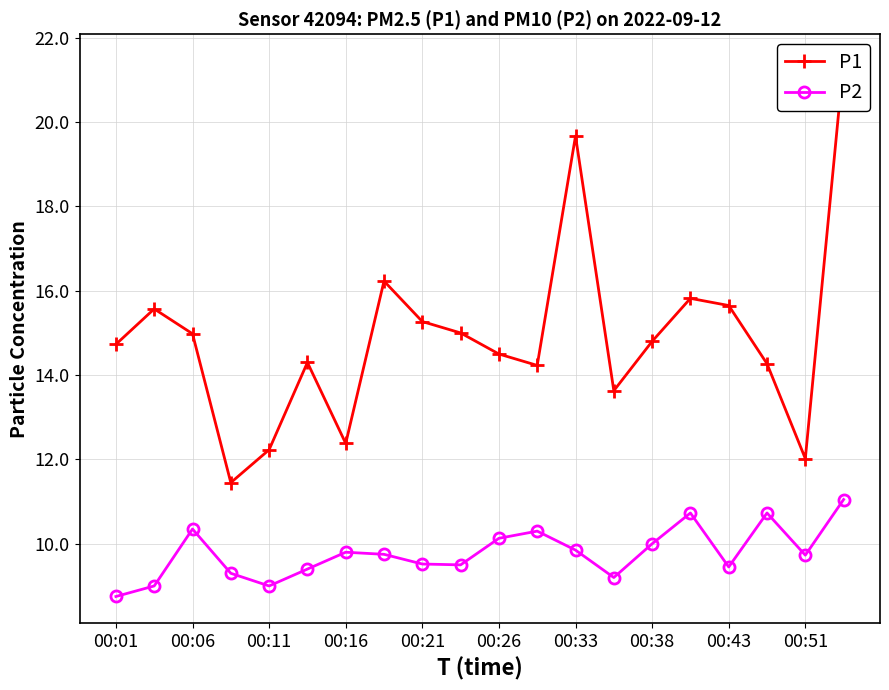

What is the label of the 1st point from the left?

00:01